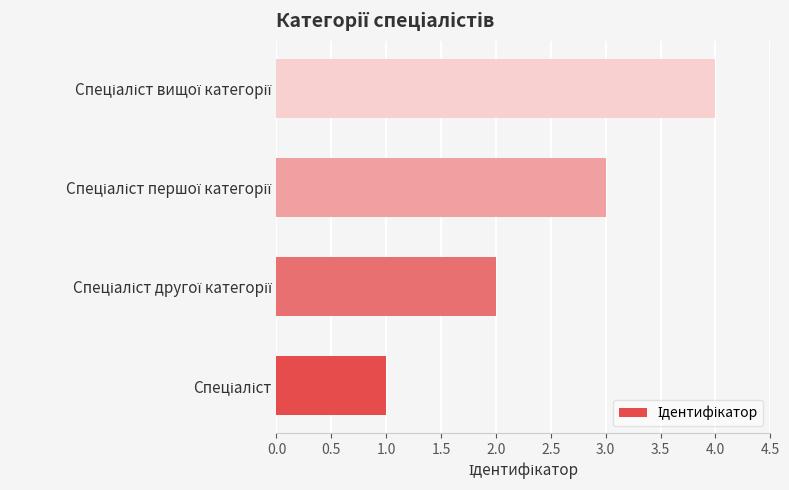

What is the sum of all values?

10